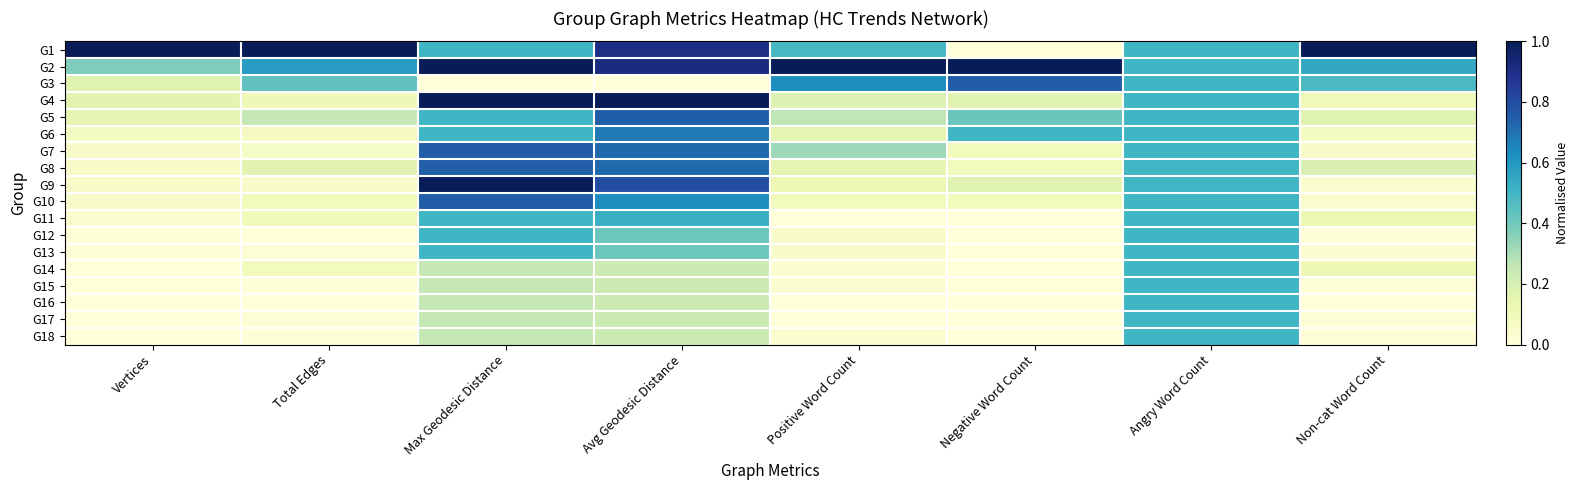

Between Positive Word Count and Angry Word Count, which is larger?

Angry Word Count